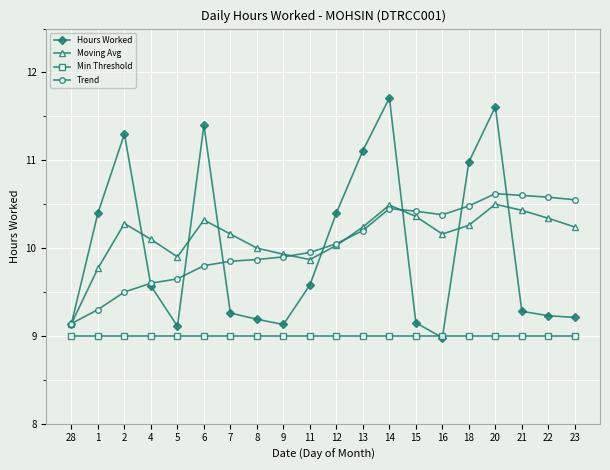

What is the difference between the maximum and minimum values in the Trend series?

1.5